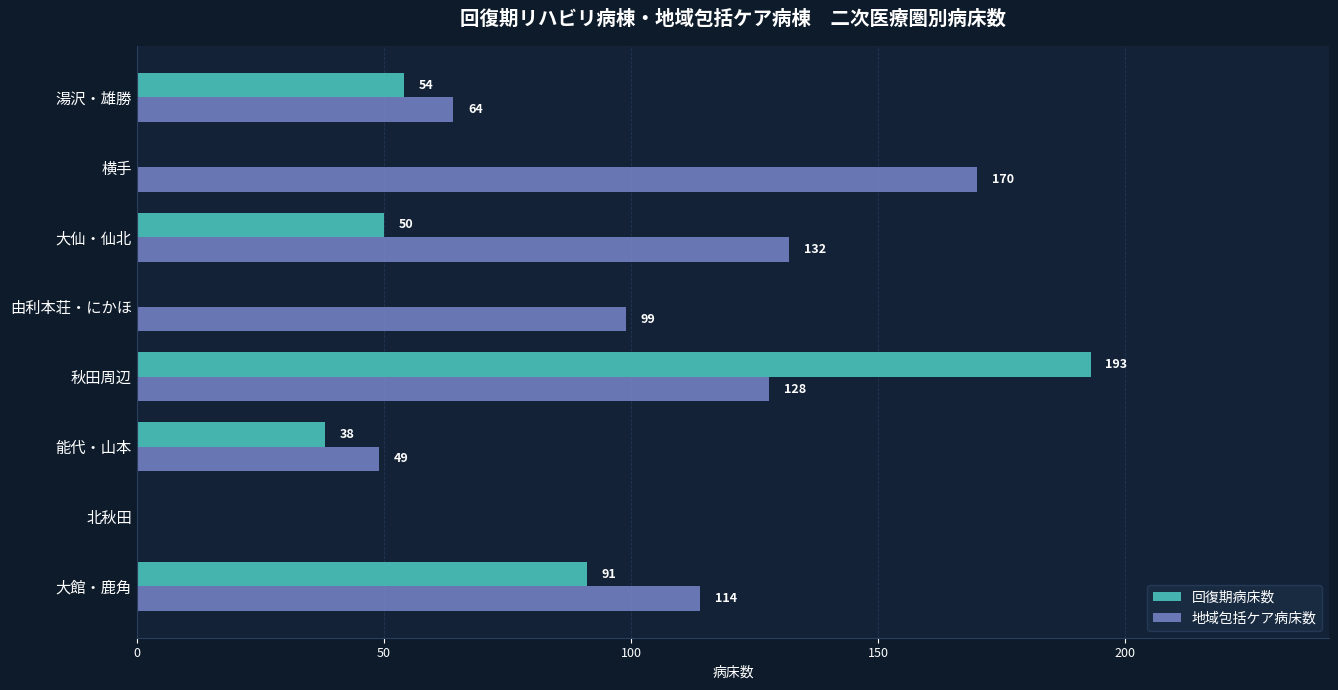

What is the highest value of the 回復期病床数 series?

193